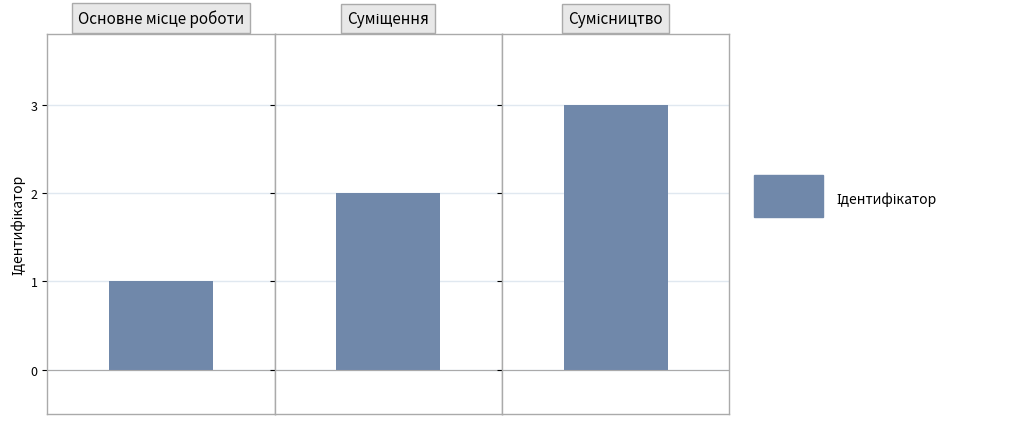

What position from the left is Основне місце роботи?

1